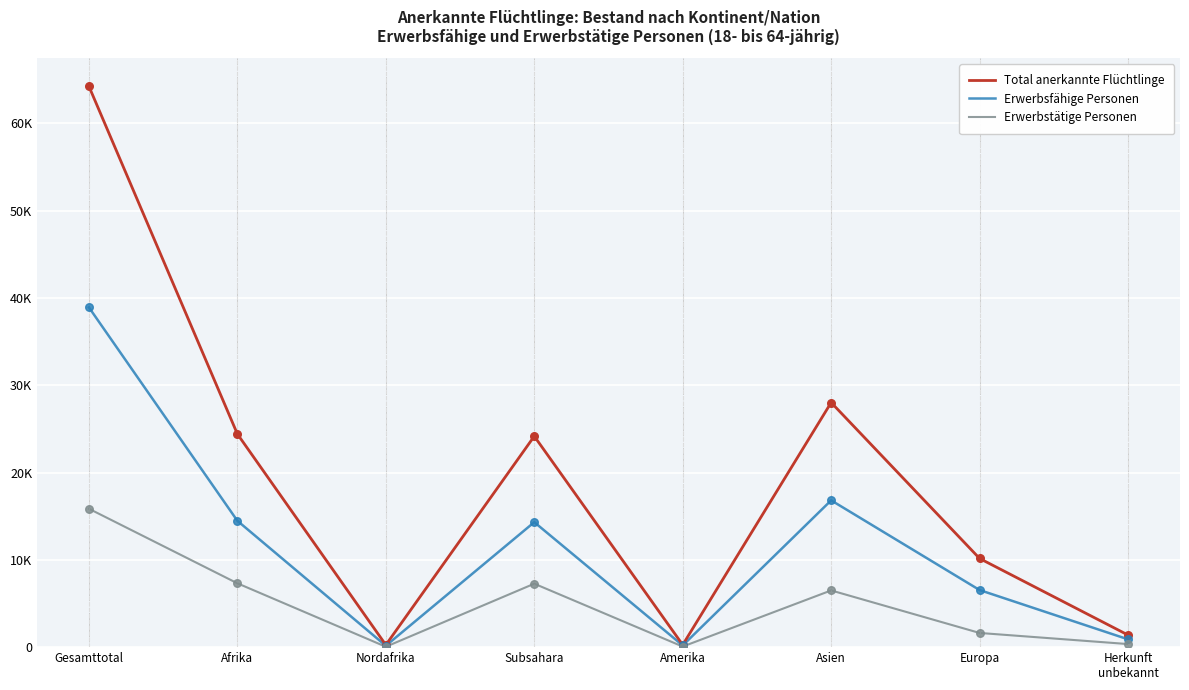

What are all the series names shown in the legend?

Total anerkannte Flüchtlinge, Erwerbsfähige Personen, Erwerbstätige Personen